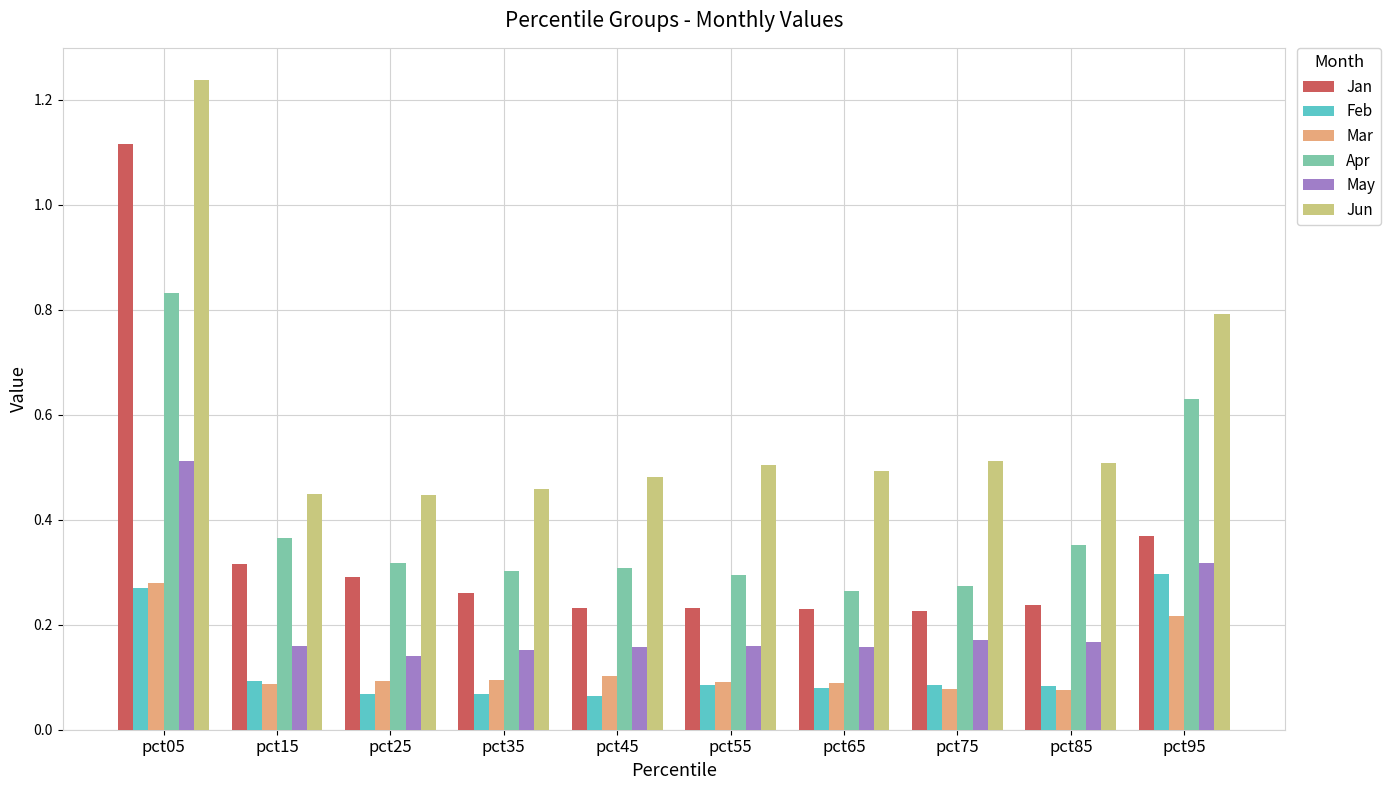

Between pct05 and pct55, which series saw the biggest shift?

Jan